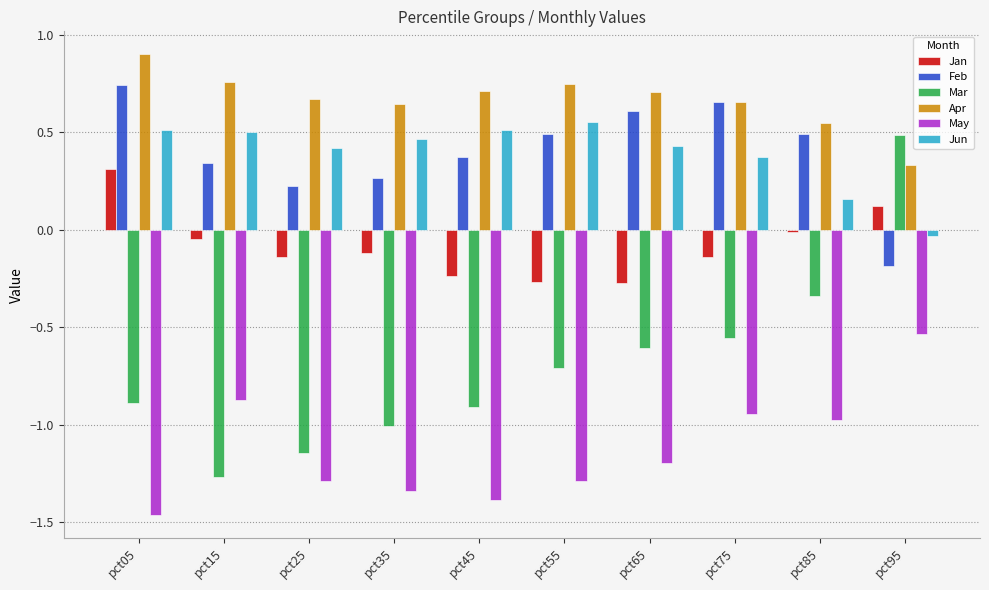

Are the bars grouped side by side (vs. stacked)?

Yes